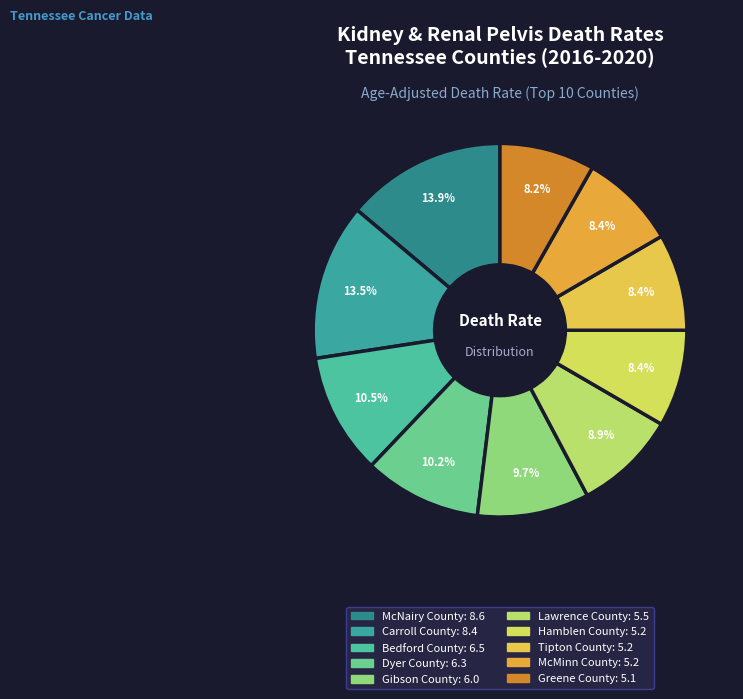

To the nearest percent, what is the combined percentage of Tipton County and Bedford County?

19%